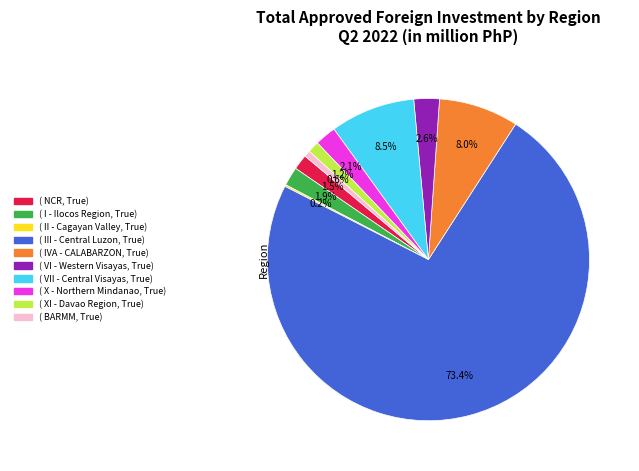

To the nearest percent, what is the average slice percentage?

10%